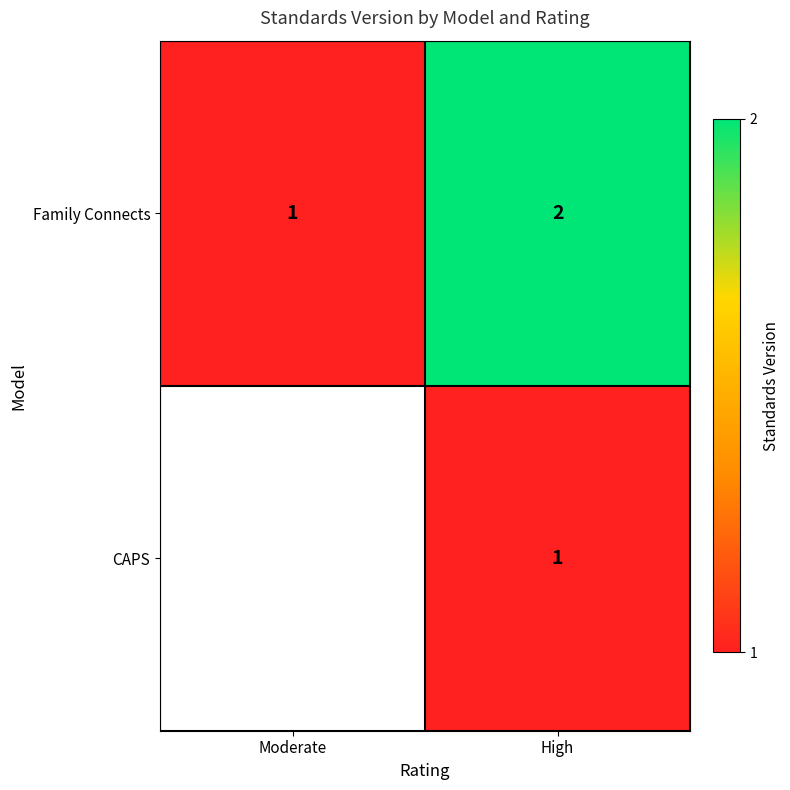

How many categories are shown in the chart?

2